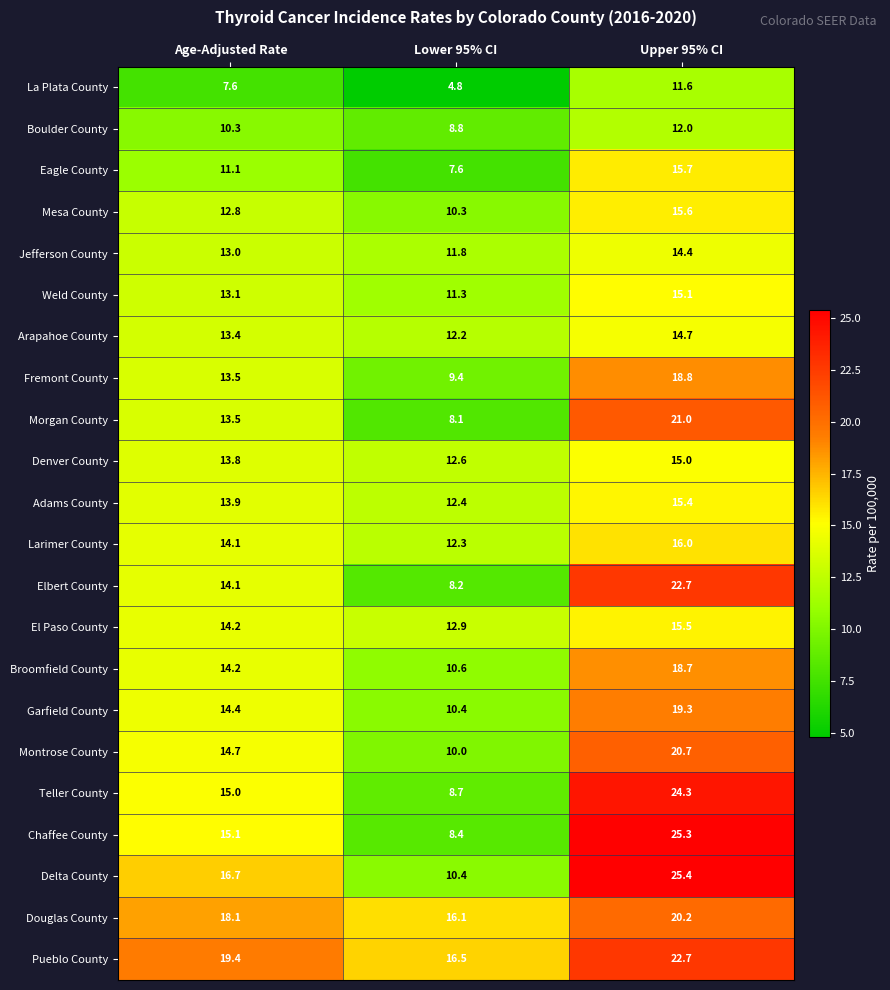

Rank the categories by Delta County value from lowest to highest.

Lower 95% CI, Age-Adjusted Rate, Upper 95% CI